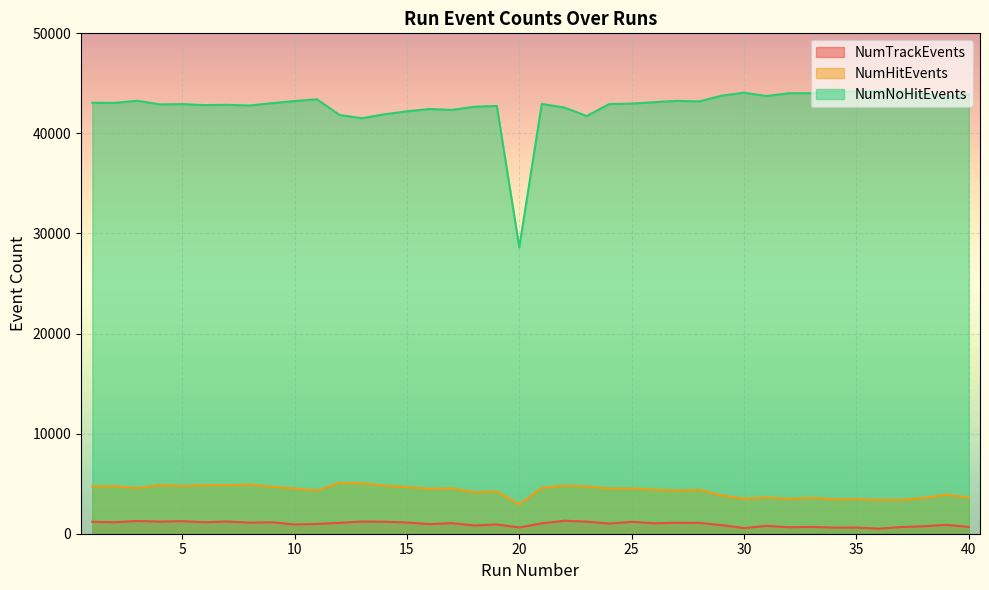

True or false: NumTrackEvents has more than 2 points higher than both neighbors.

True